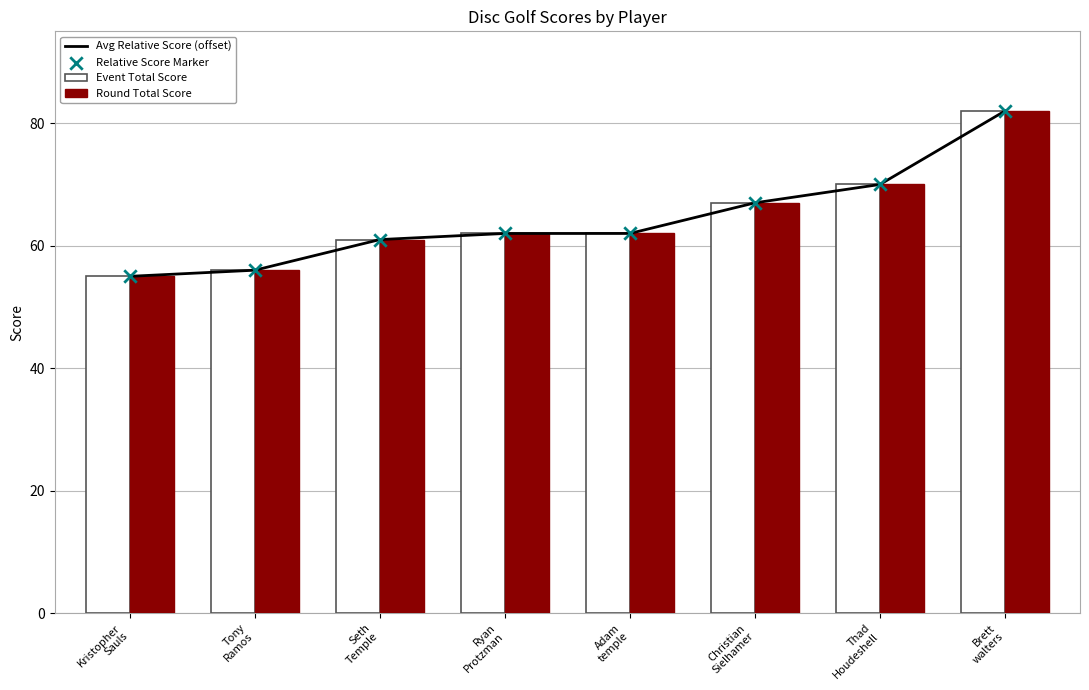

What are all the series names shown in the legend?

Avg Relative Score (offset), Event Total Score, Round Total Score, Relative Score Marker